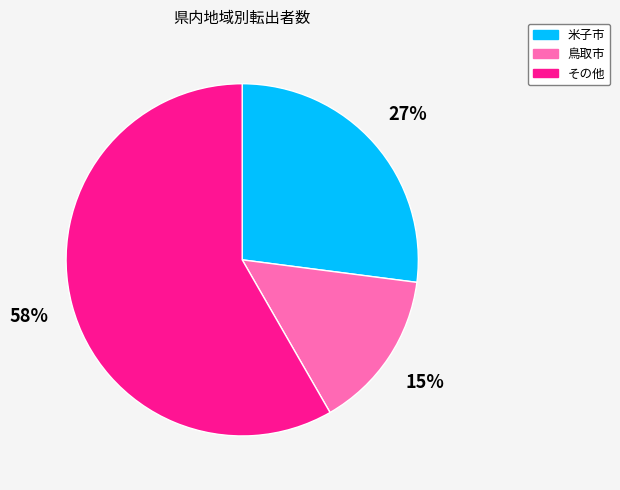

Does any single category account for the majority?

Yes